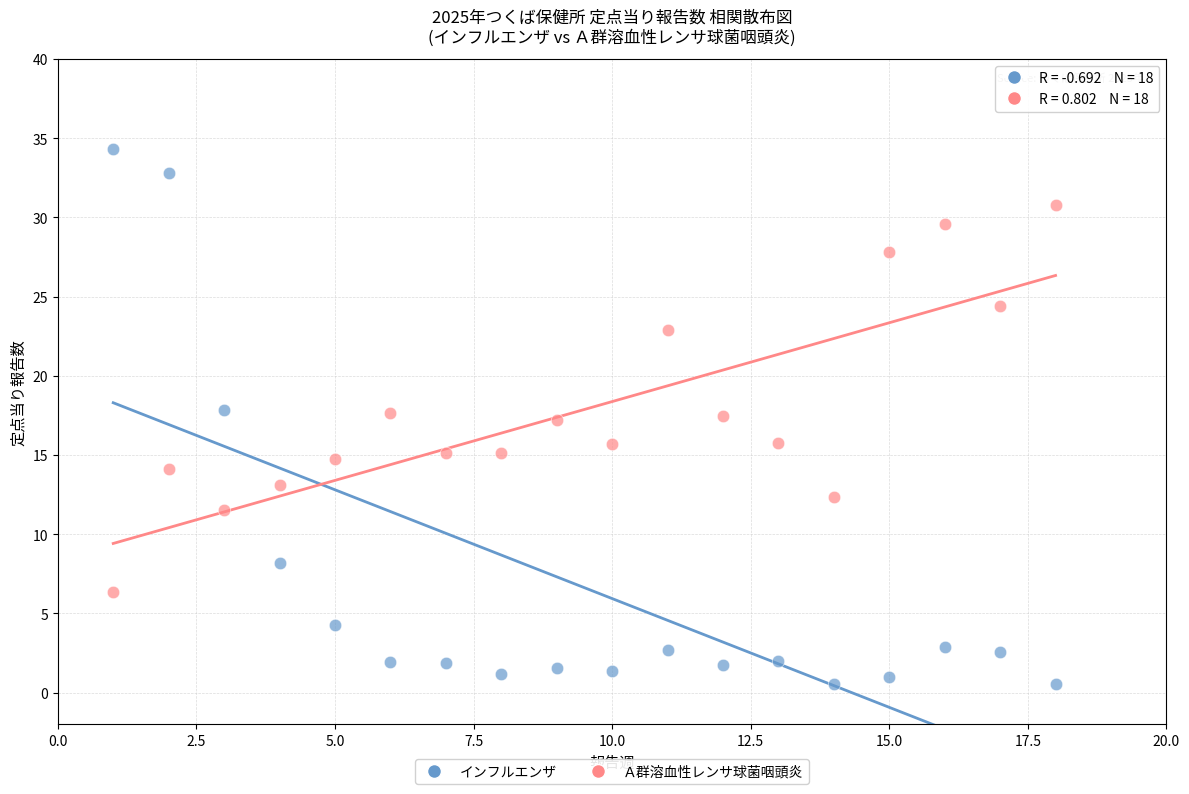

Which series contains the lowest Y value?

インフルエンザ